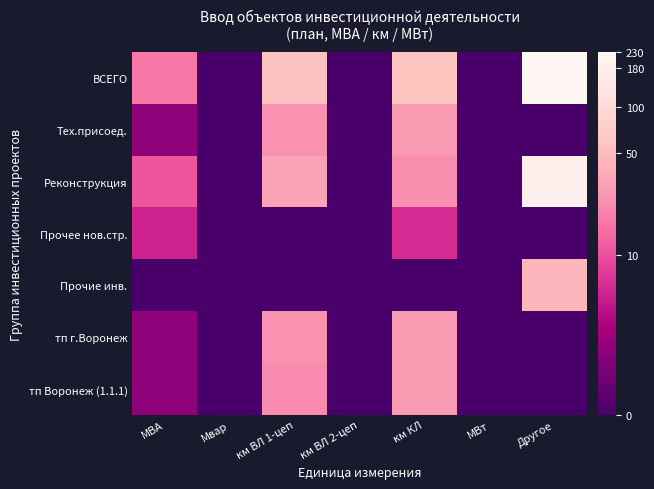

Which has a higher value, км ВЛ 1-цеп or км ВЛ 2-цеп?

км ВЛ 1-цеп